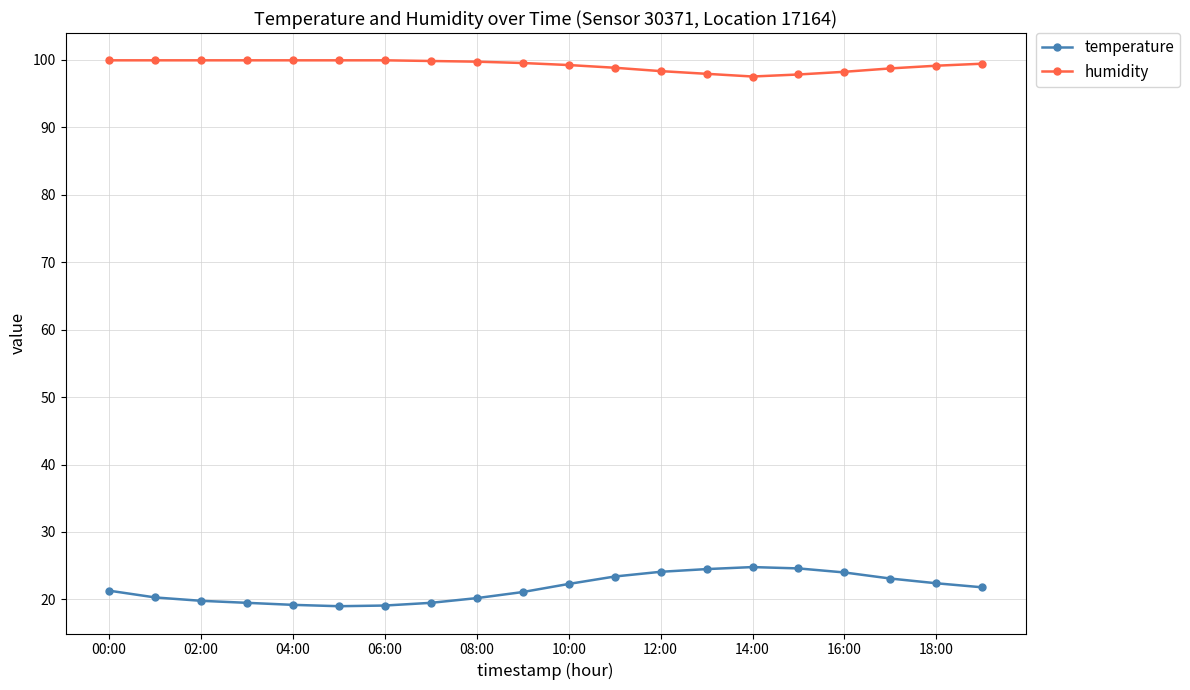

What is the average value of the humidity series?

99.2